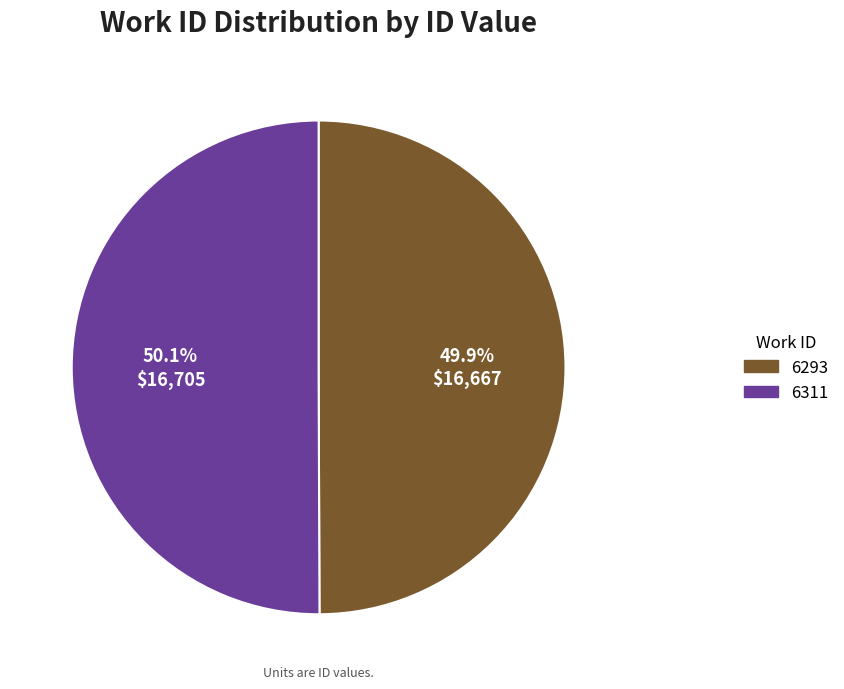

To the nearest percent, what is the average slice percentage?

50%